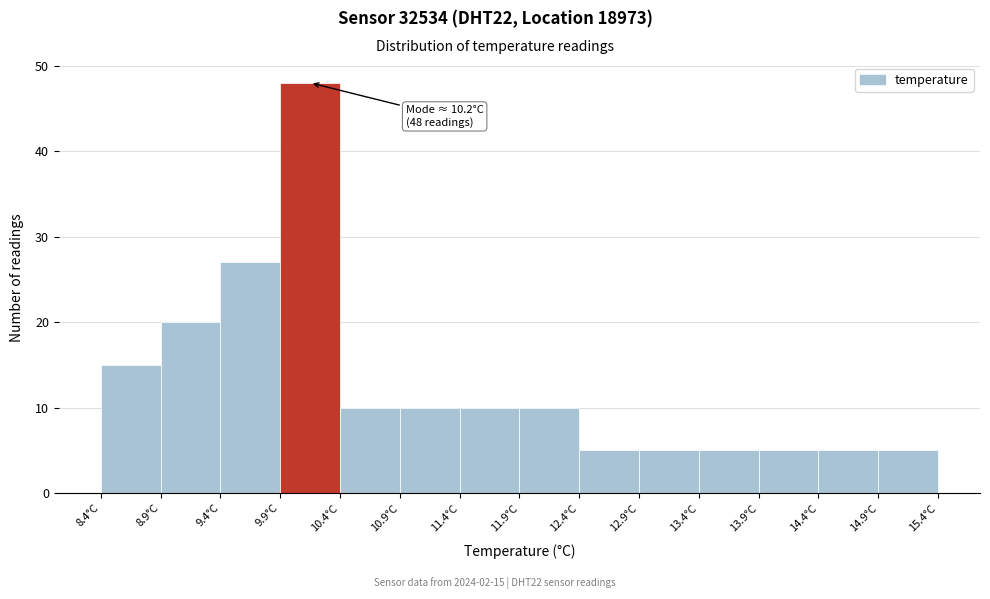

Over which range of the x-axis is the bar tallest?

9.9 to 10.4